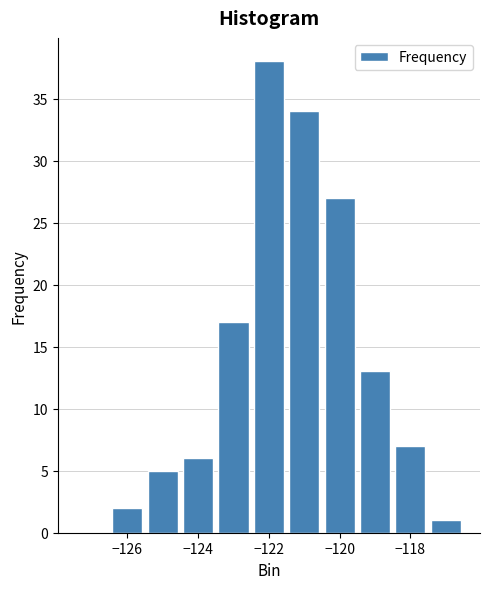

Reading left to right, transcribe this chart: for each bar, give the range it covers on the x-axis and its height. Neither the bar edges nor the heights are printed on the chart, so give them approximately, as read against the axes.

-127.5 to -126.5: 0
-126.5 to -125.5: 2
-125.5 to -124.5: 5
-124.5 to -123.5: 6
-123.5 to -122.5: 17
-122.5 to -121.5: 38
-121.5 to -120.5: 34
-120.5 to -119.5: 27
-119.5 to -118.5: 13
-118.5 to -117.5: 7
-117.5 to -116.5: 1